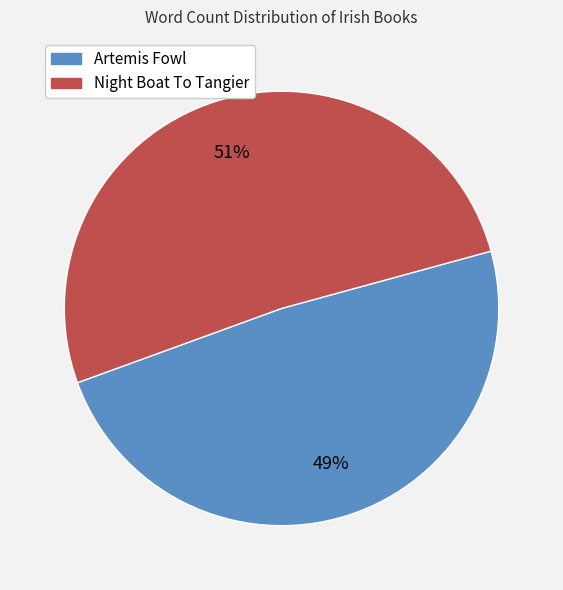

Rank the categories by value from lowest to highest.

Artemis Fowl, Night Boat To Tangier